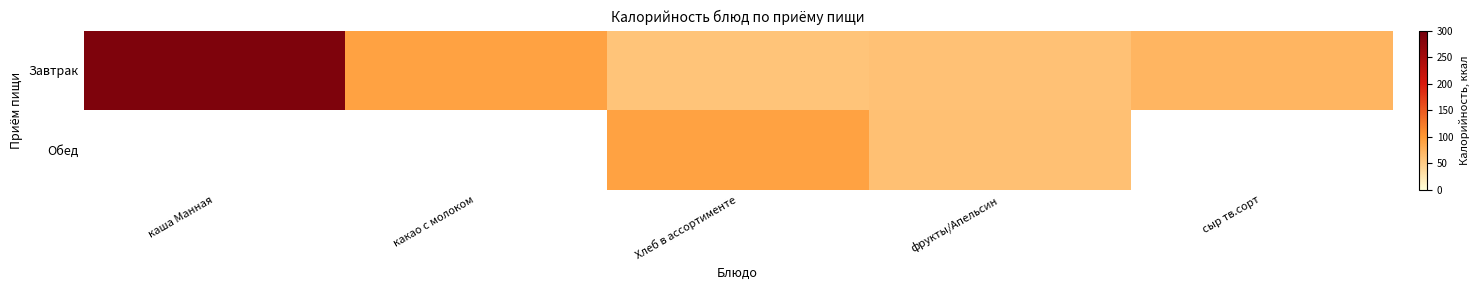

What is the greatest value displayed?

288.0